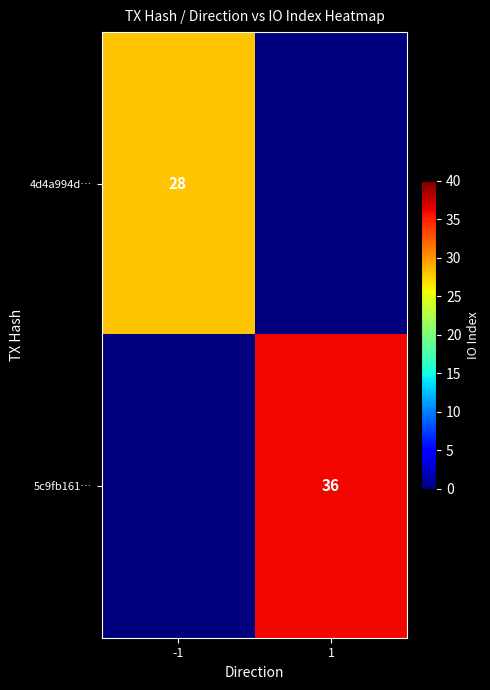

The 5c9fb161… series shows 36 at 1. True or false?

True